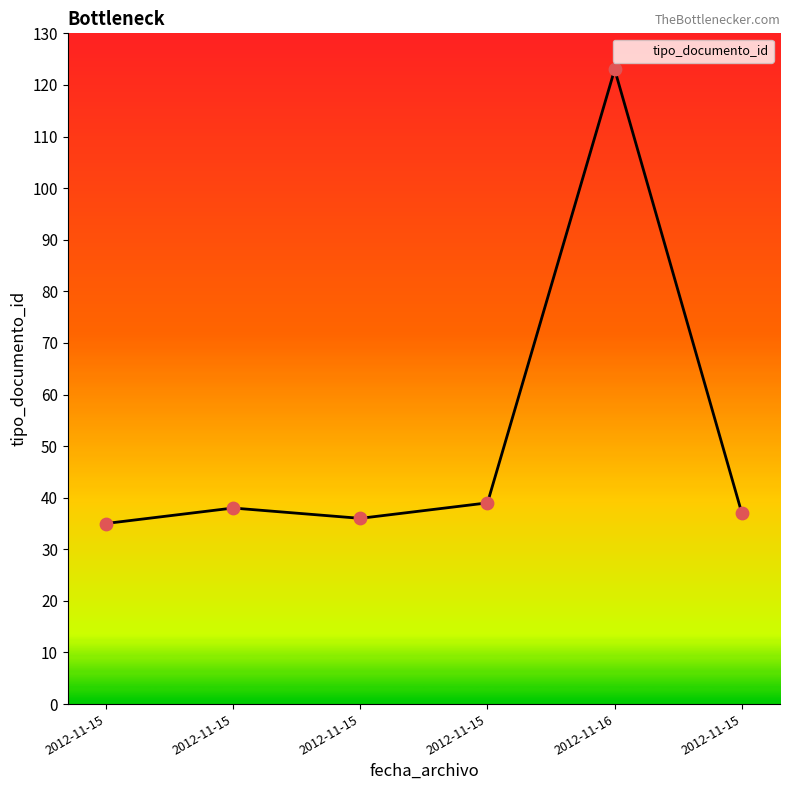

Between 2012-11-15 and 2012-11-15, which is larger?

2012-11-15